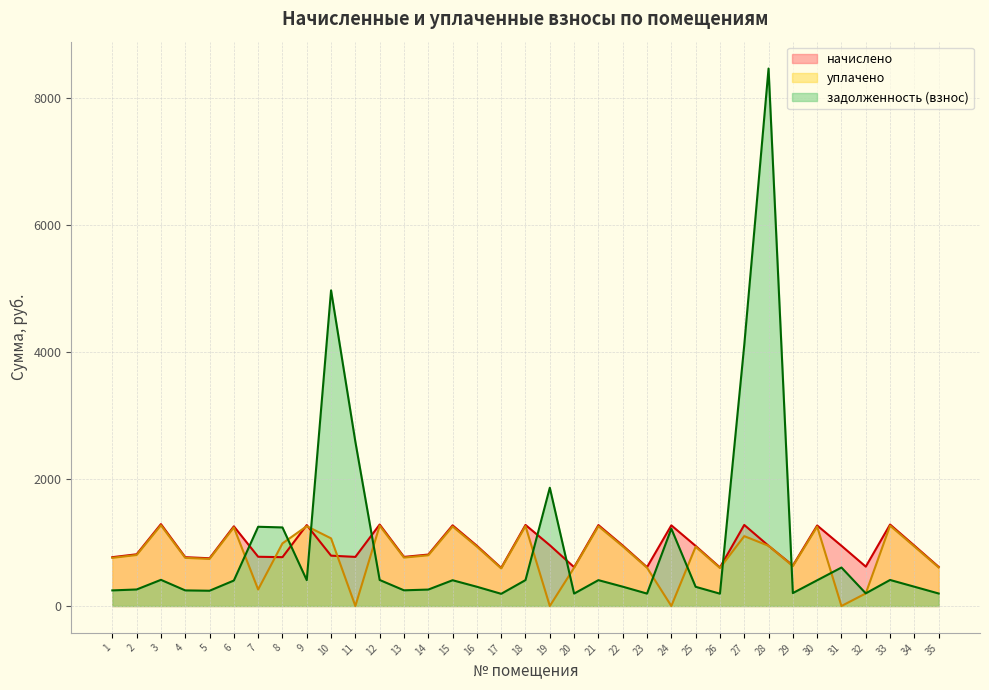

True or false: начислено has more than 2 points higher than both neighbors.

True